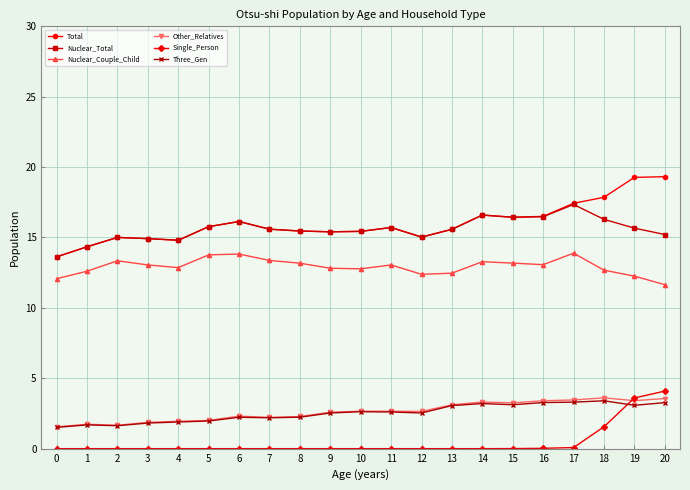

Count the number of data series in this chart.

6